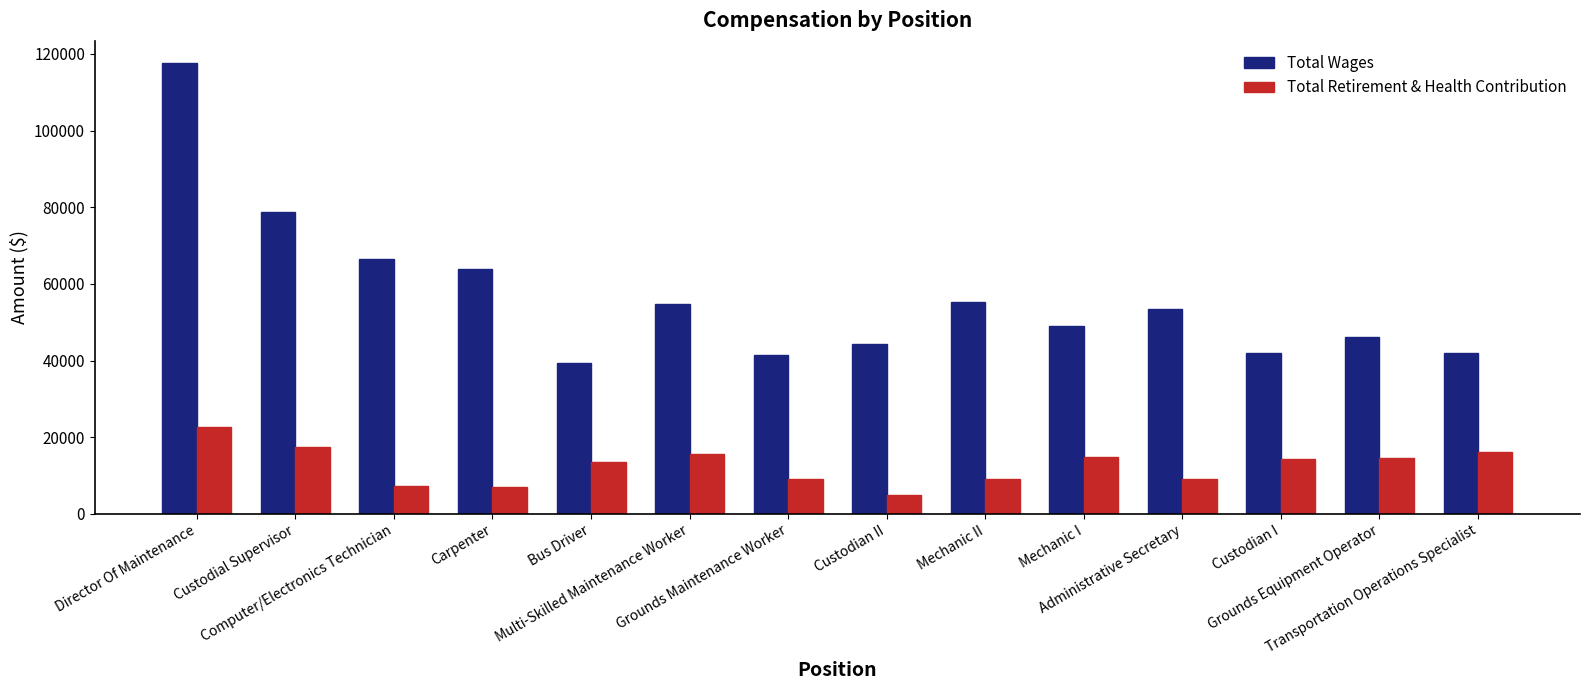

How many groups of bars are there?

14